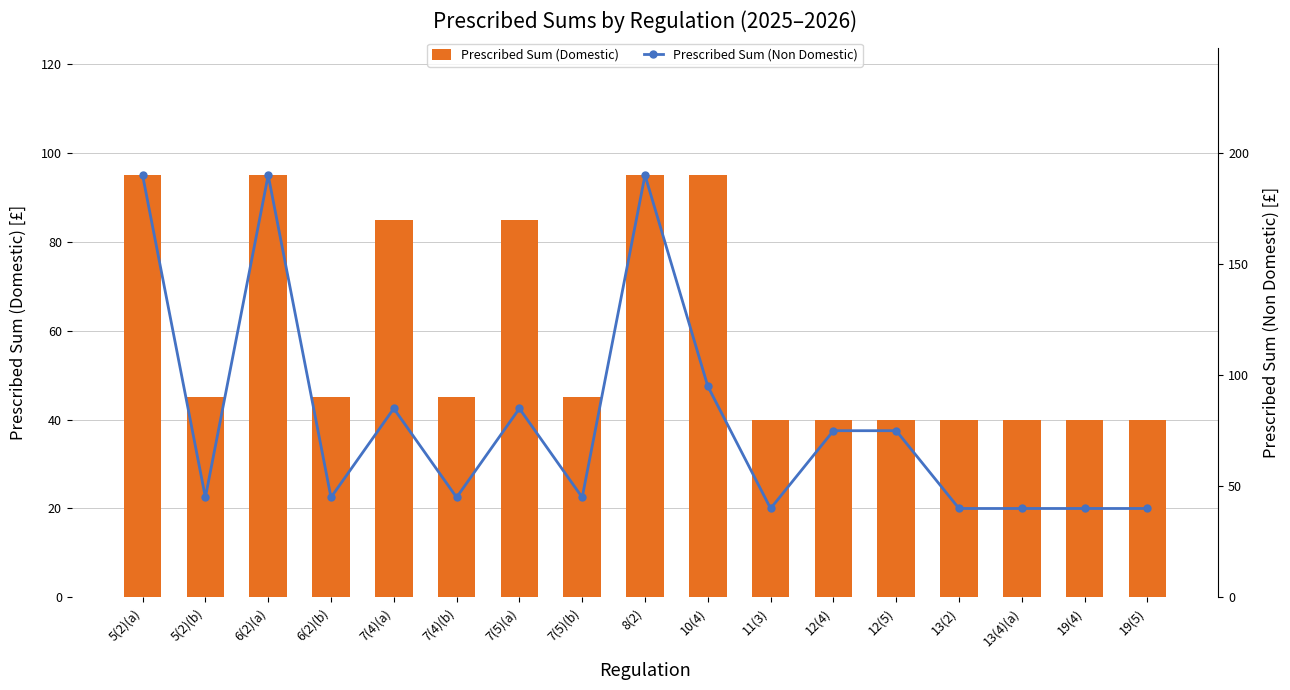

At which category does the chart reach its peak across all series?

5(2)(a)